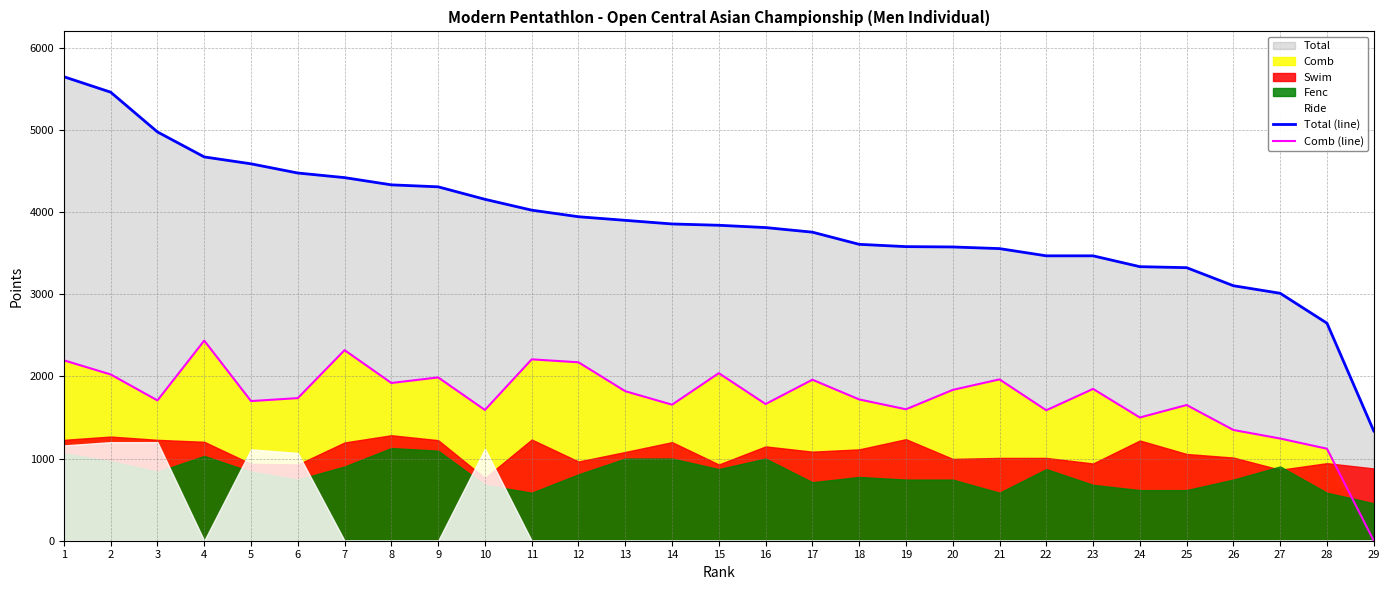

Reading right to left, list all the values displayed in this chart.

Total (line): 29=1336	28=2648	27=3012	26=3104	25=3324	24=3336	23=3468	22=3468	21=3556	20=3576	19=3580	18=3608	17=3756	16=3812	15=3840	14=3856	13=3900	12=3944	11=4024	10=4156	9=4308	8=4332	7=4420	6=4476	5=4588	4=4672	3=4976	2=5460	1=5648
Comb (line): 29=0	28=1120	27=1244	26=1348	25=1652	24=1500	23=1848	22=1588	21=1964	20=1836	19=1600	18=1720	17=1960	16=1664	15=2040	14=1656	13=1820	12=2172	11=2208	10=1592	9=1988	8=1920	7=2320	6=1736	5=1700	4=2436	3=1708	2=2024	1=2196